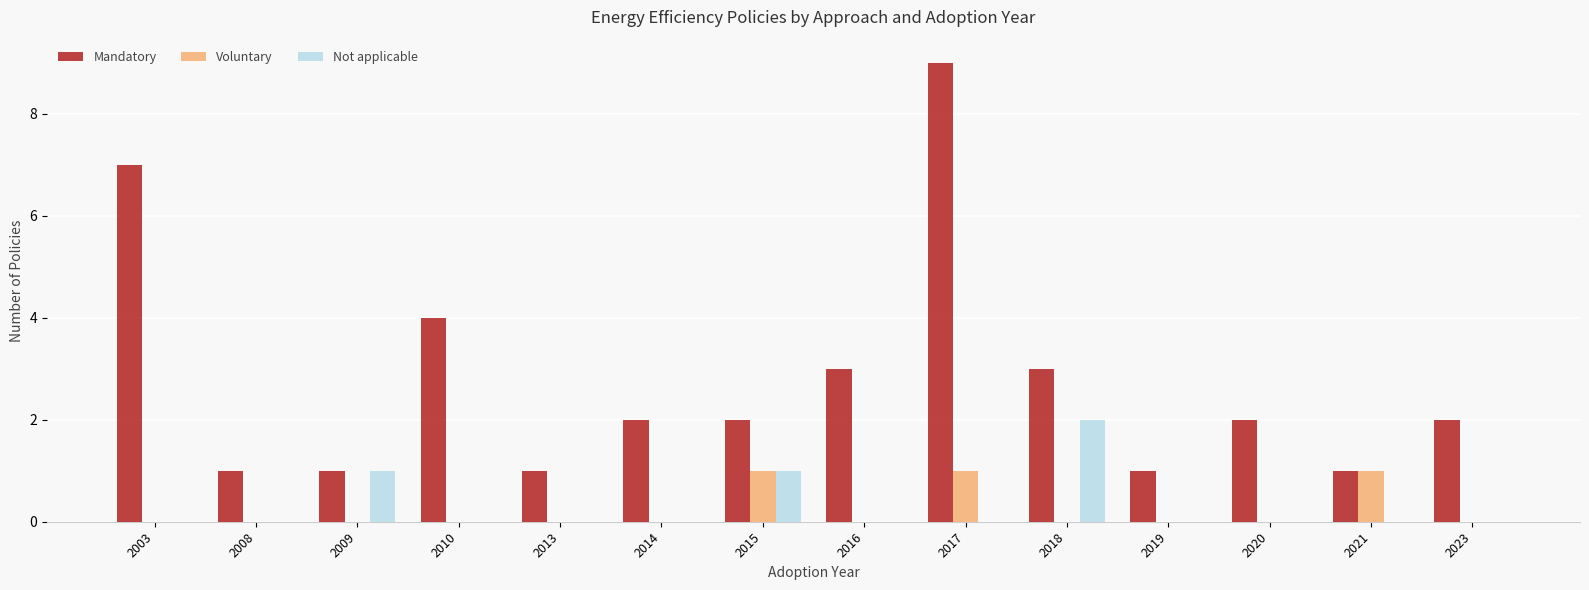

The value of Mandatory at 2020 is 3. True or false?

False